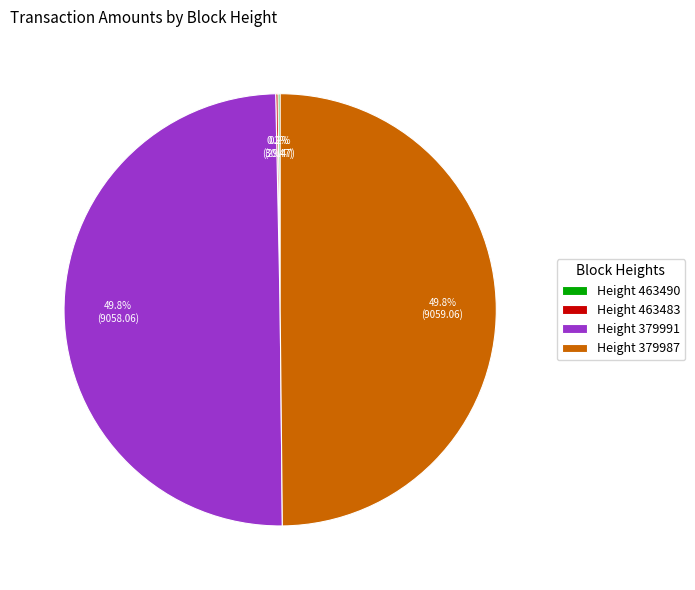

What portion of the pie excludes Height 379991?

50.2%